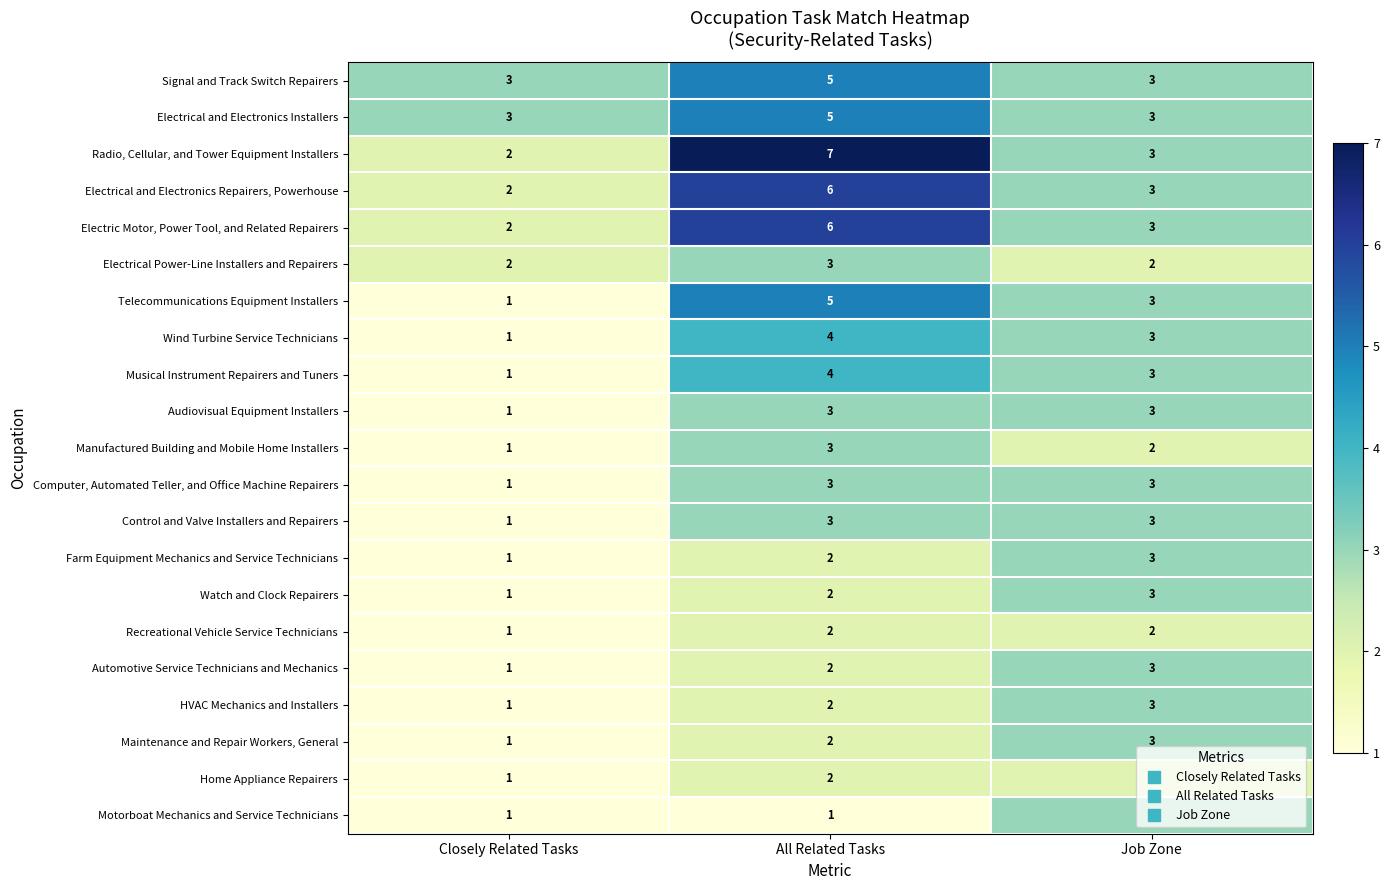

What is the sum of the Telecommunications Equipment Installers values at Closely Related Tasks and All Related Tasks?

6